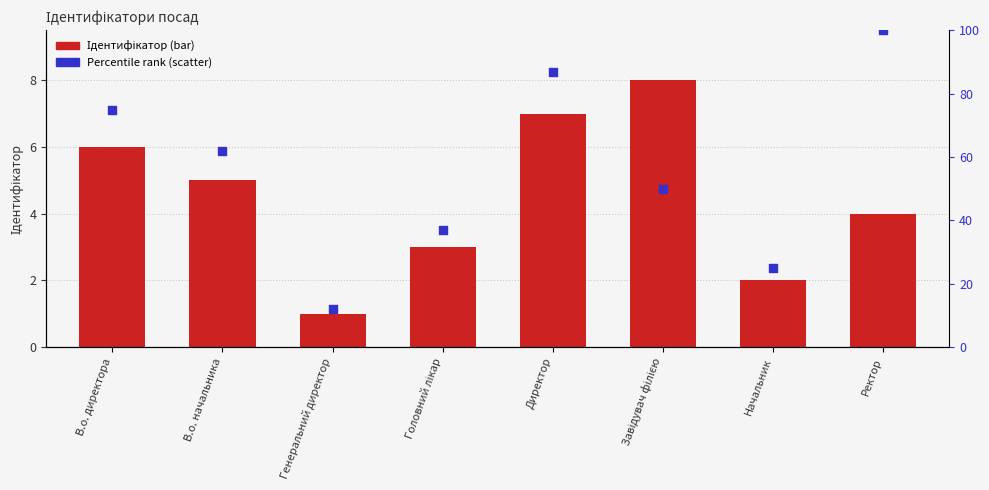

What are all the series names shown in the legend?

Ідентифікатор, Percentile rank